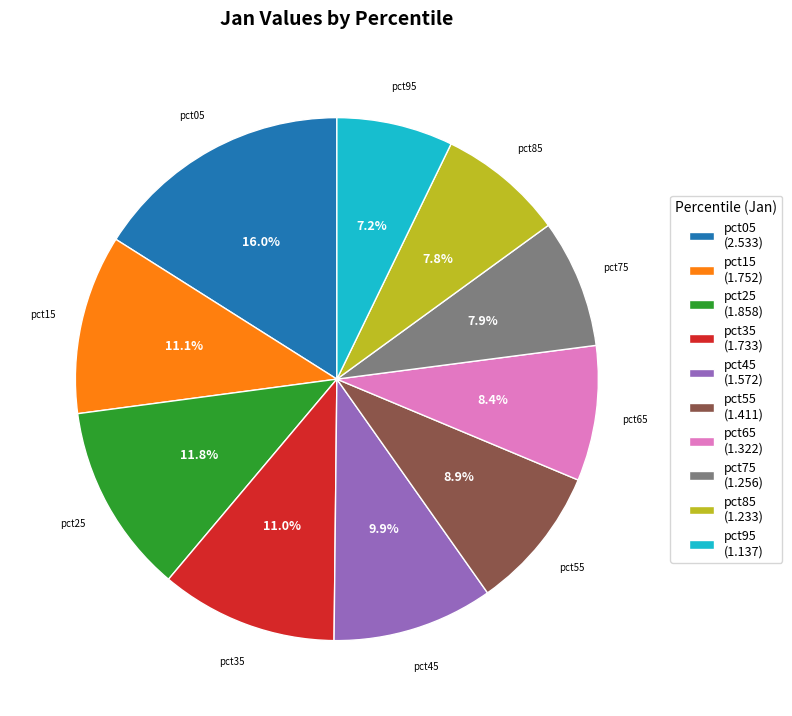

What percentage is NOT represented by pct55?

91.1%